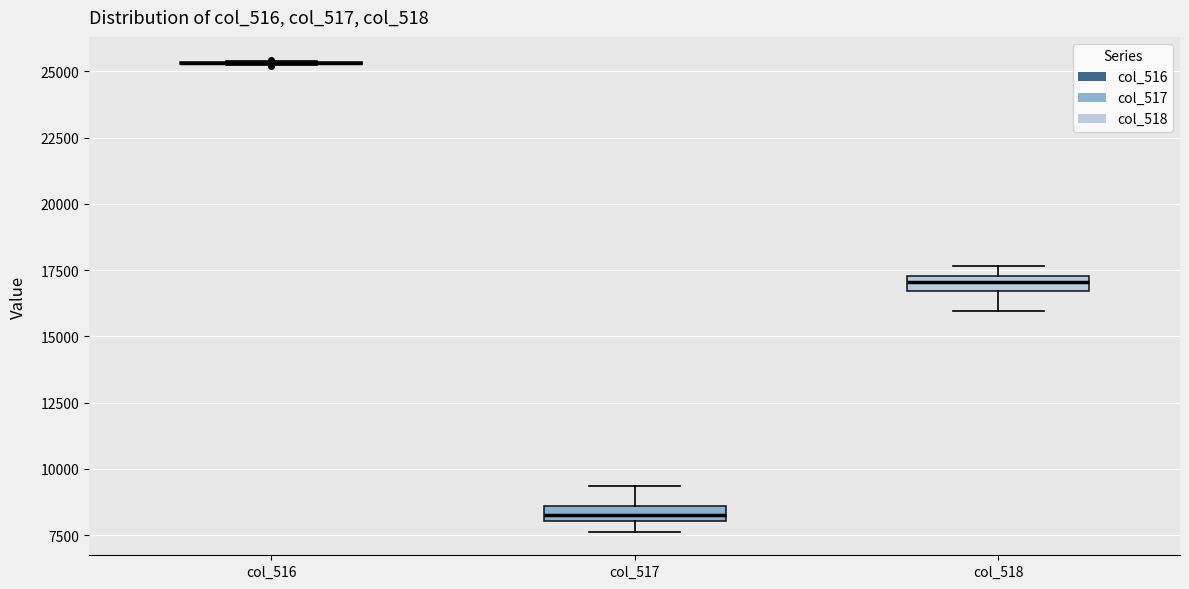

Where does the upper whisker of the box for col_517 end on the y-axis? The values are not printed on the chart, so give them approximately, as read against the axis.

9500